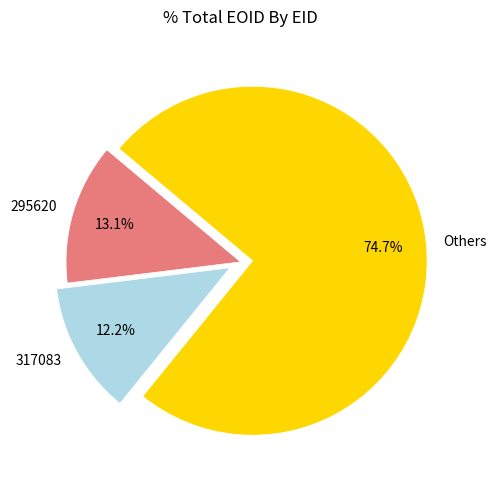

How many segments does this pie chart have?

3